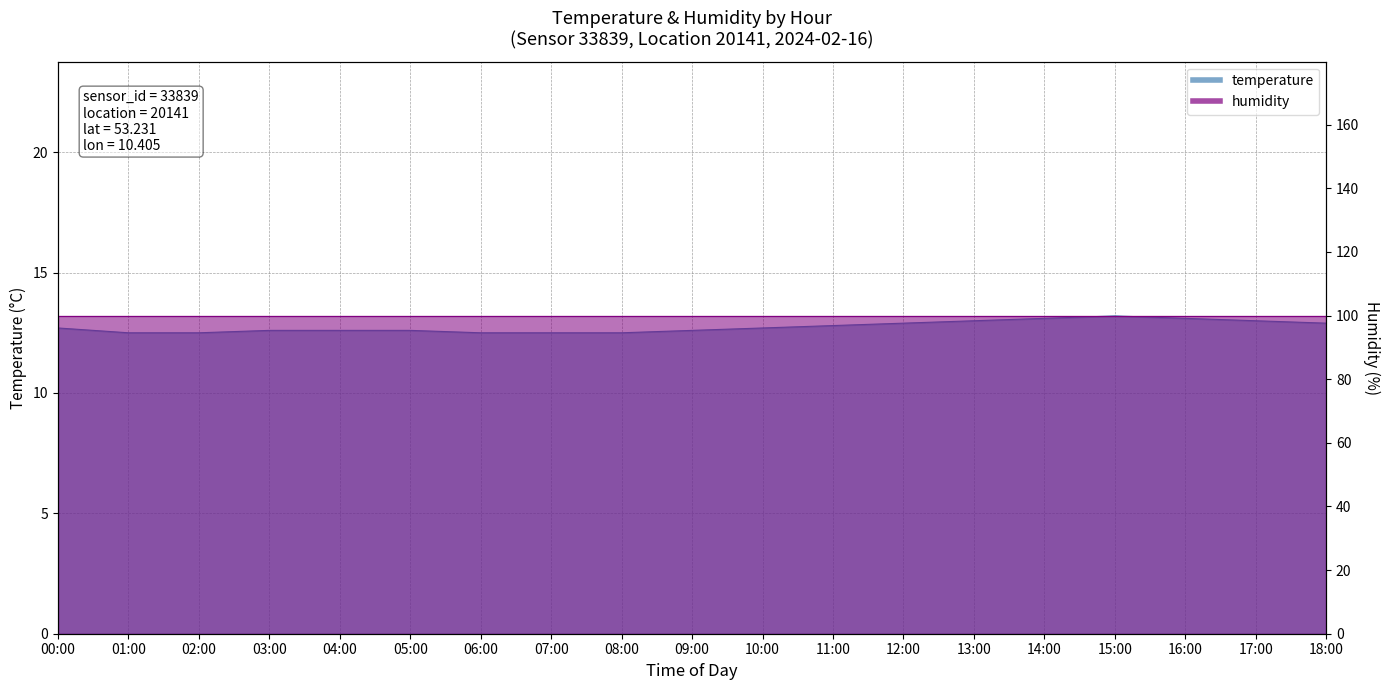

At which label is the value closest to 12?

01:00